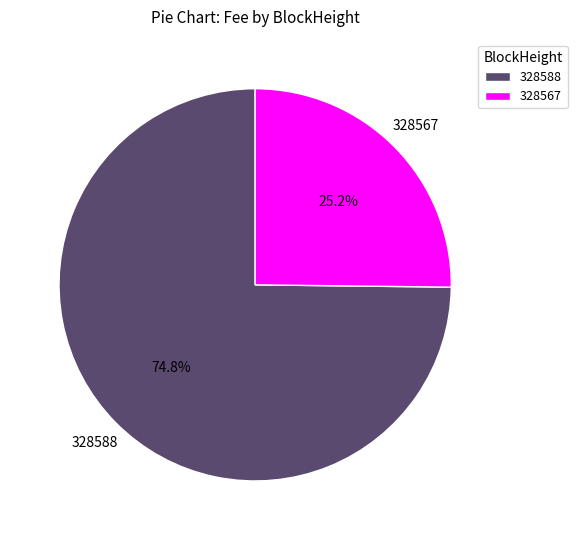

What percentage is NOT represented by 328567?

74.8%